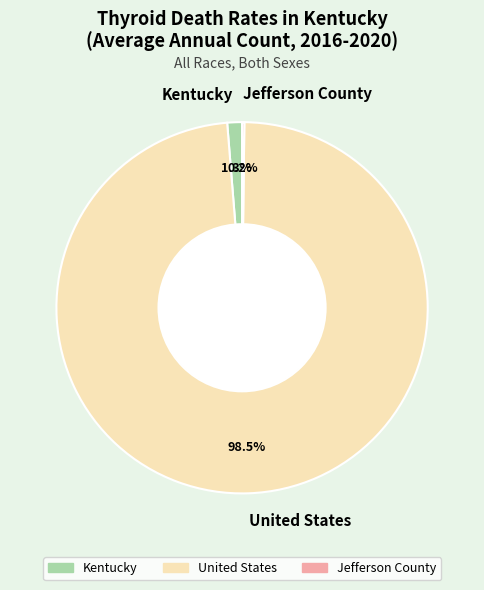

What is the largest slice in the pie chart?

United States